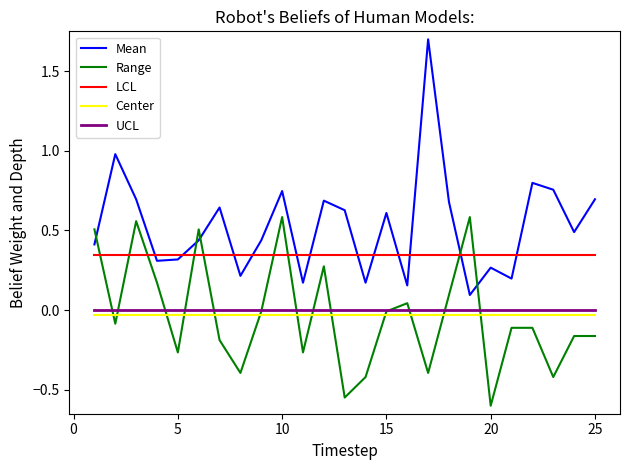

Which series has the largest total across all categories?

Mean